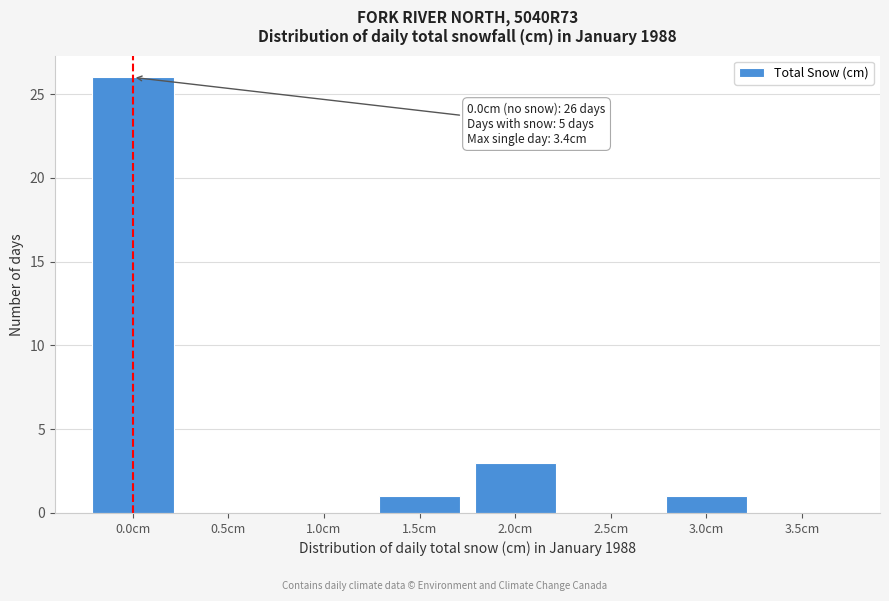

Reading left to right, extract all data points from this chart.

0.0cm=26	0.5cm=0	1.0cm=0	1.5cm=1	2.0cm=3	2.5cm=0	3.0cm=1	3.5cm=0